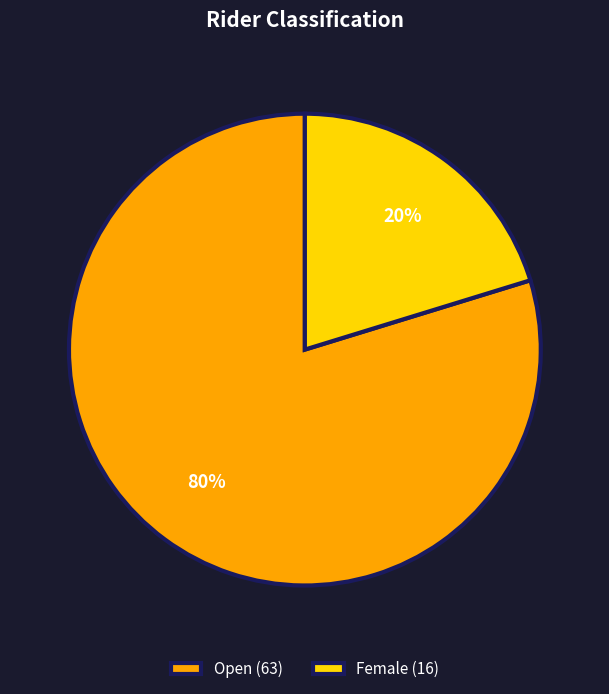

Is Female (16) the majority of the pie?

No